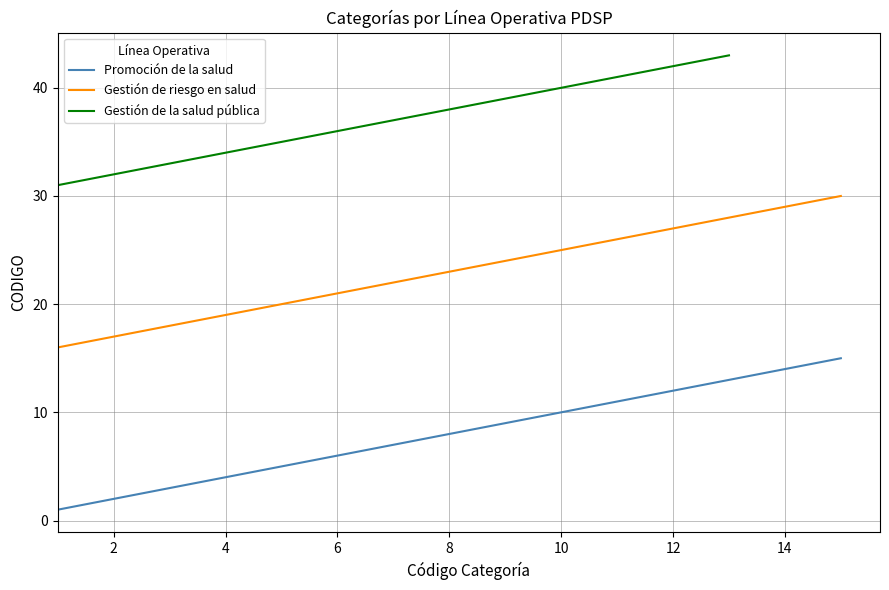

The value of Promoción de la salud at 9 is 9. True or false?

True